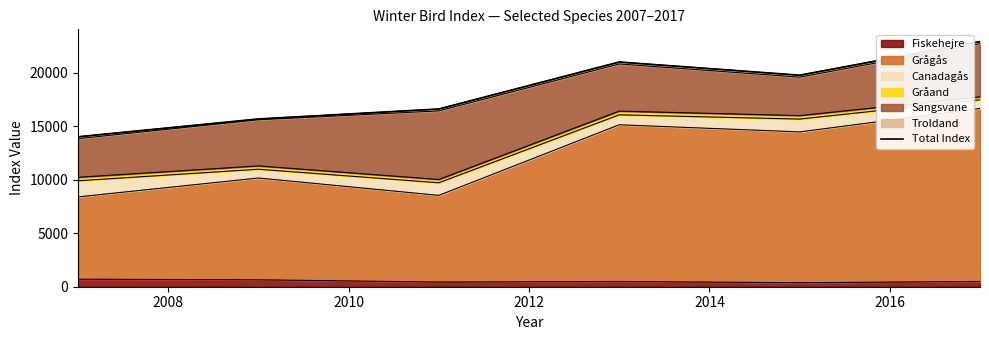

What is the maximum value for Fiskehejre?

704.4